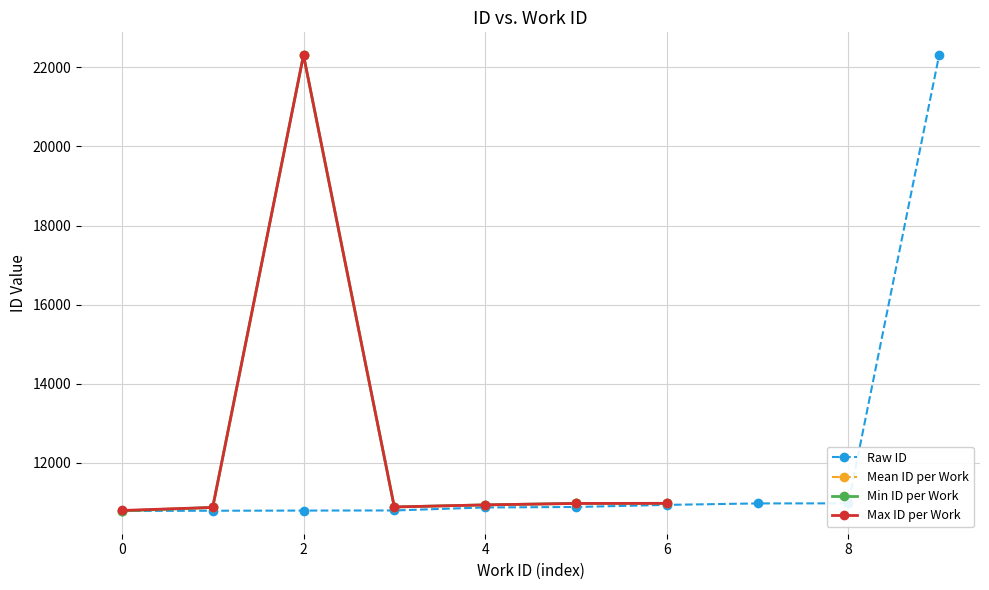

The value of Raw ID at 0 is 14257. True or false?

False